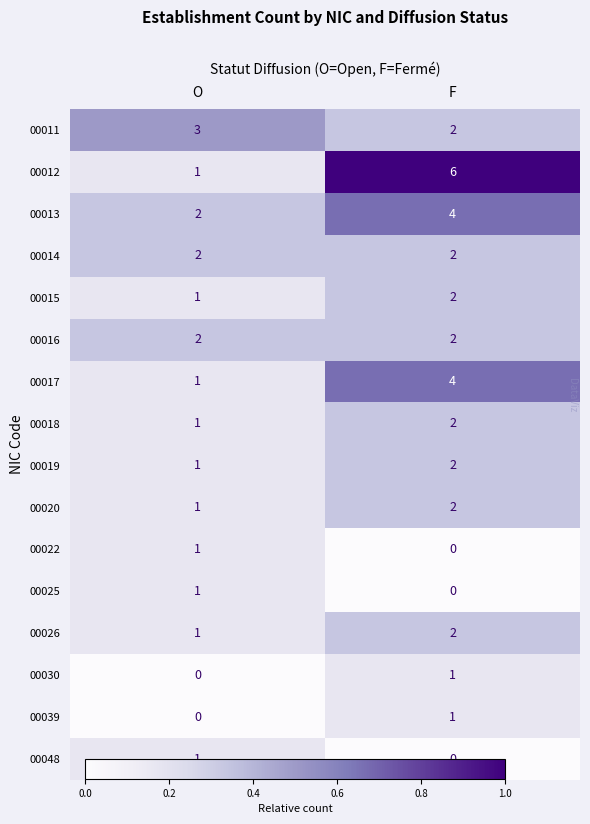

What is the sum of all 00020 values?

3